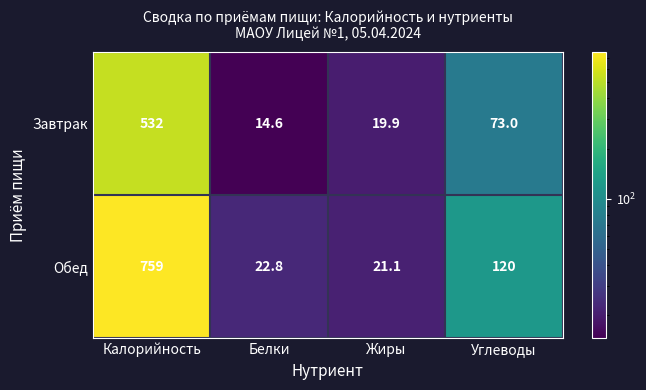

Reading left to right, transcribe all the data shown in this chart.

Завтрак: 532.0	14.6	19.9	73.0
Обед: 759.0	22.8	21.1	120.0